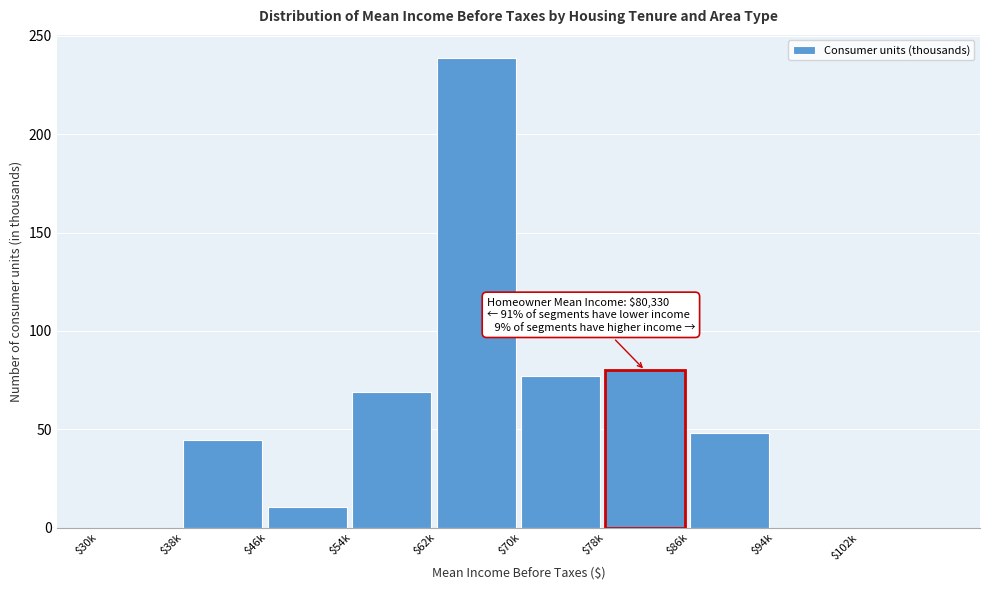

Where is the data nearest to the value 119?

$78k